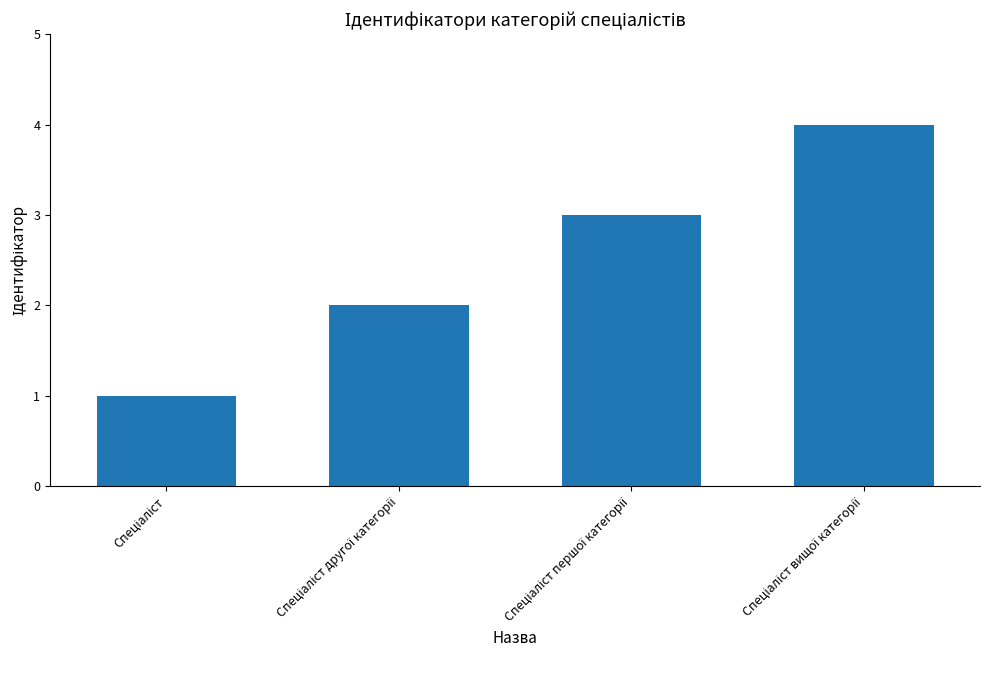

What is the difference between the maximum and minimum values?

3